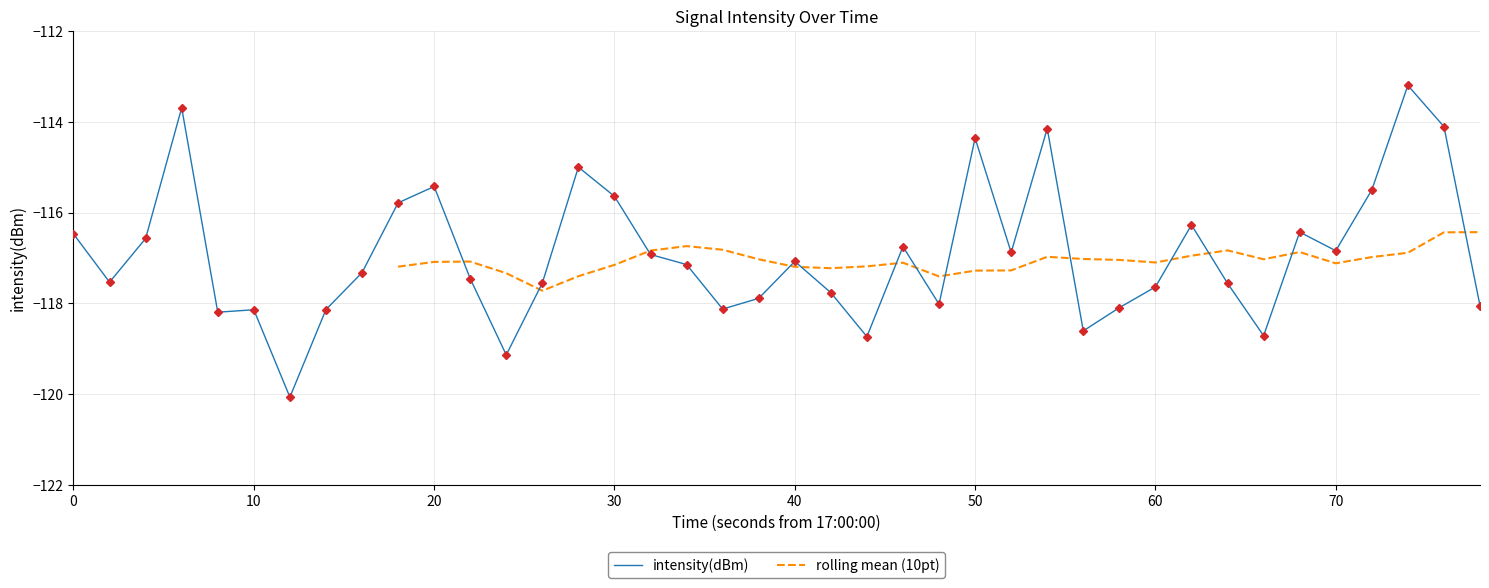

What is the value of the 18th point from the left?

-117.1